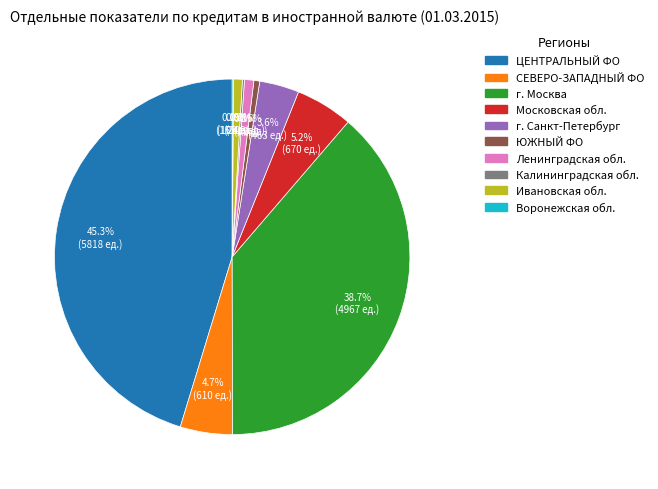

To the nearest percent, what is the difference between the largest and smallest slice percentages?

45%